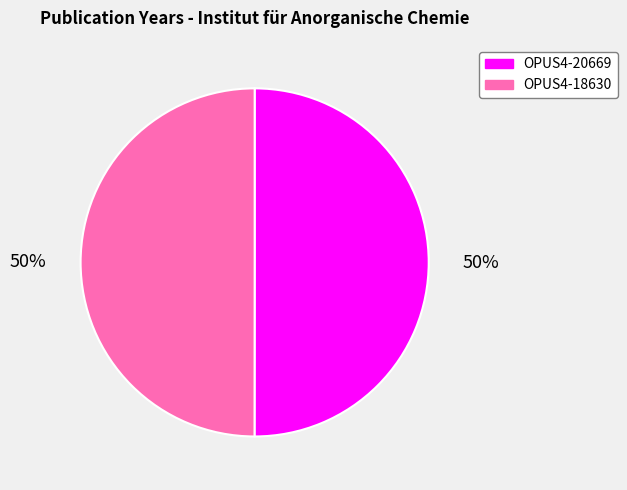

Approximately how many times larger is the value at OPUS4-20669 compared to OPUS4-18630?

1.0